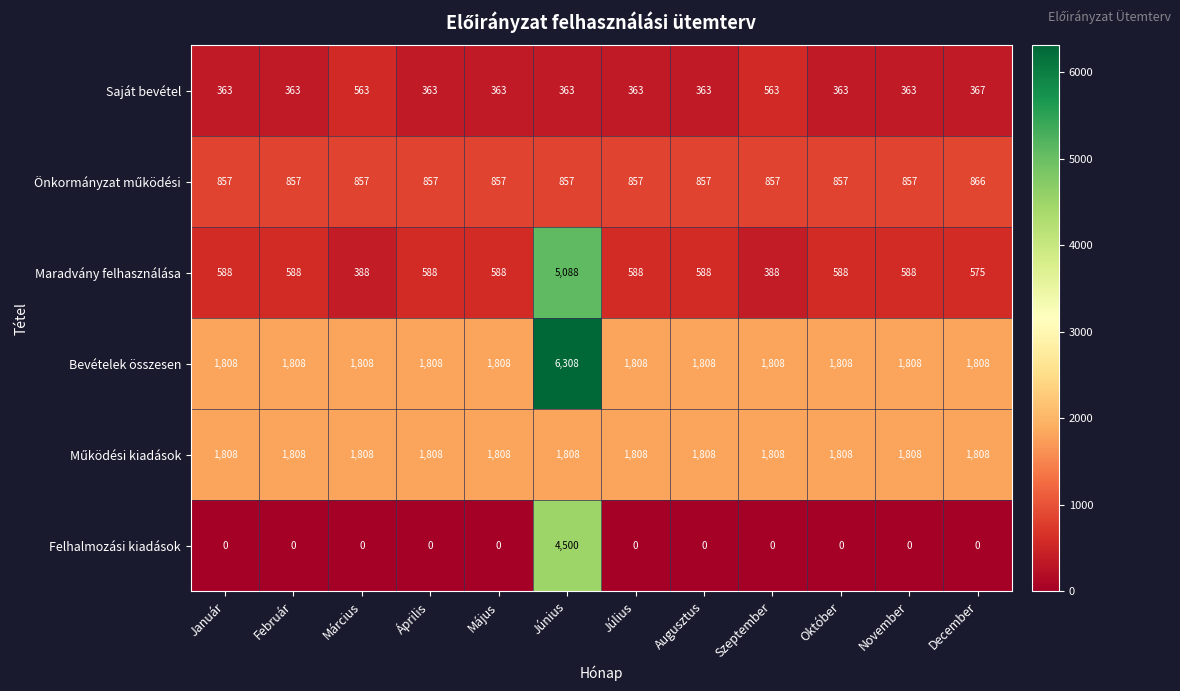

True or false: Maradvány felhasználása has a value of 842 at Július.

False